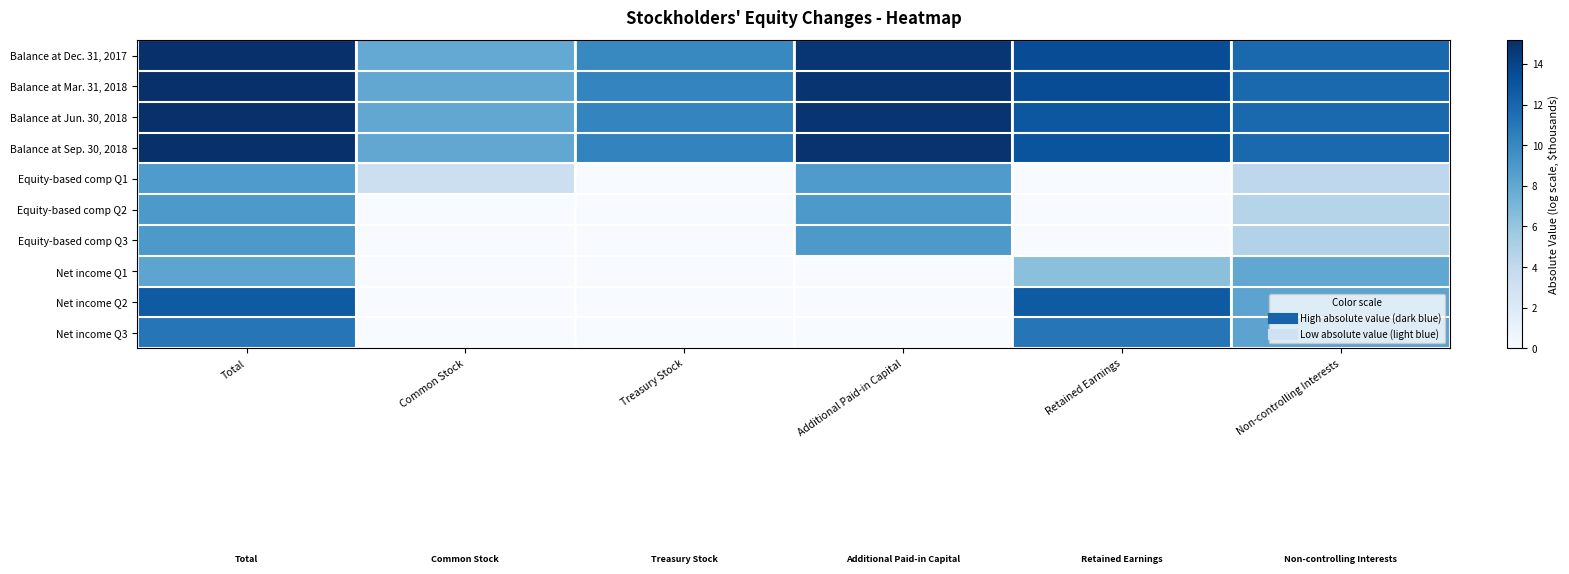

At which category is the sum across all series the highest?

Total